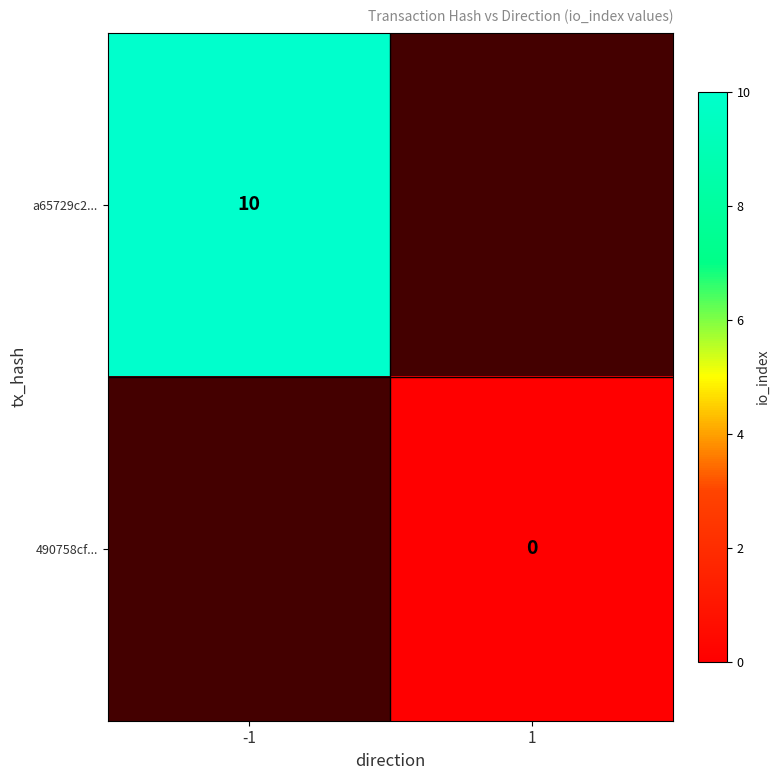

At which category does the chart reach its peak across all series?

-1